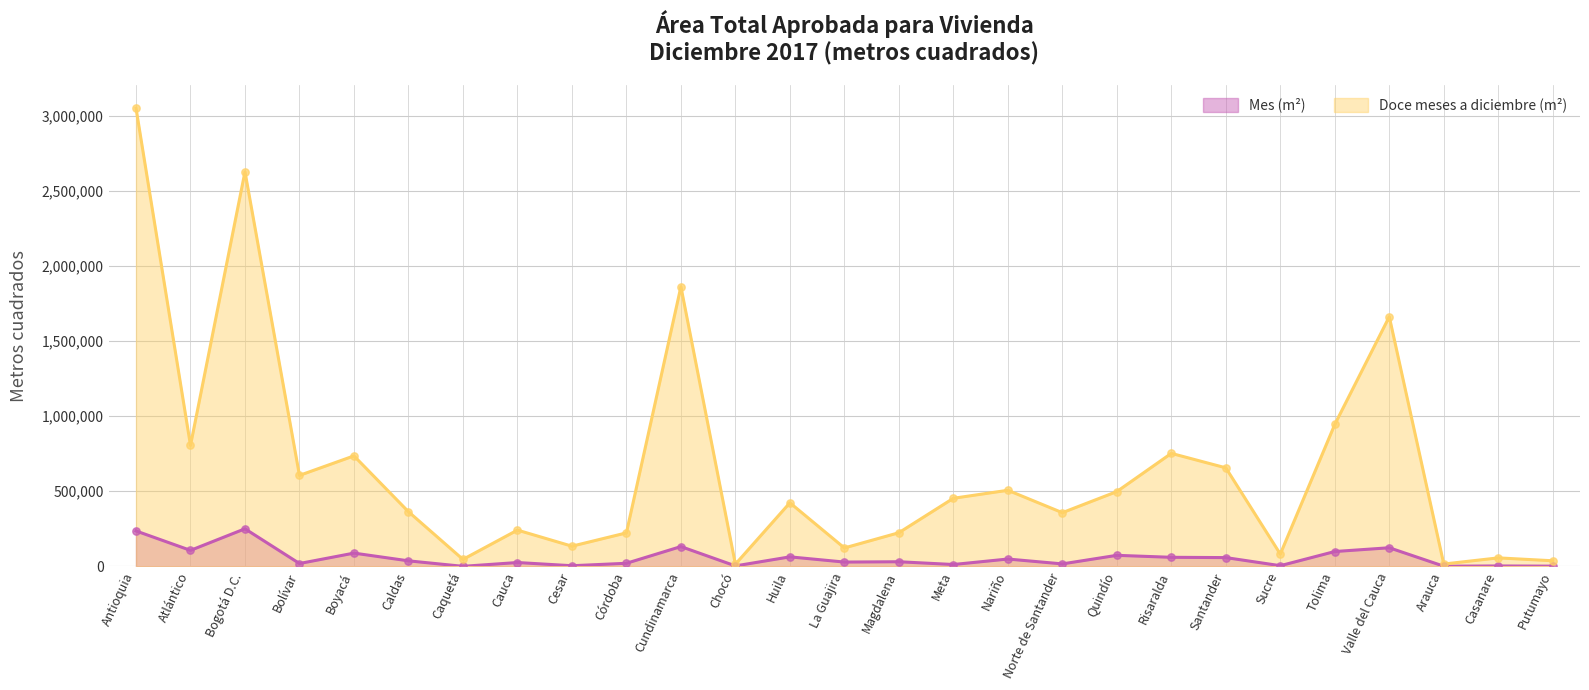

Which series reaches the maximum Y coordinate?

Doce meses a diciembre (m²)